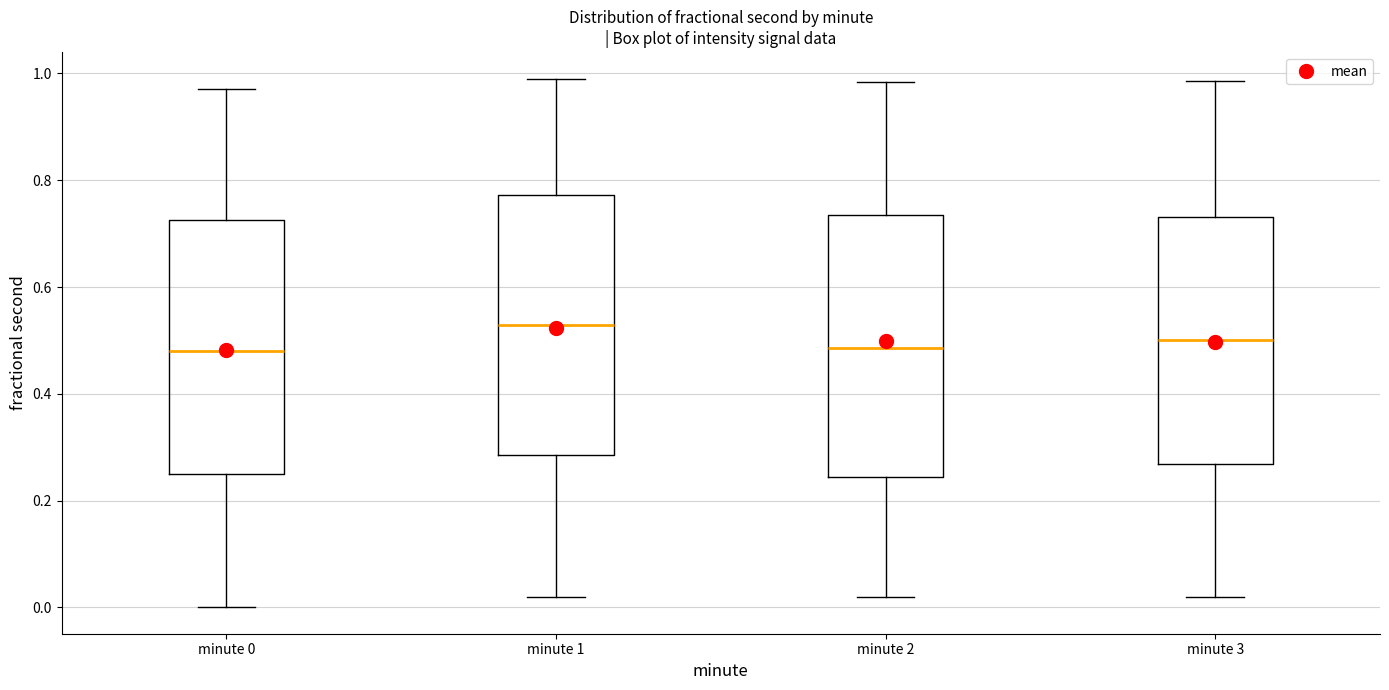

Reading left to right, transcribe this box plot: for each box, give where its median line is, the range the box spans, and where its two whiskers end, as read against the y-axis. The values are not printed on the chart, so give them approximately, as read against the axis.

minute 0: median 0.48, box 0.24 to 0.72, whiskers 0.00 to 0.98
minute 1: median 0.52, box 0.28 to 0.78, whiskers 0.02 to 1.00
minute 2: median 0.48, box 0.24 to 0.74, whiskers 0.02 to 0.98
minute 3: median 0.50, box 0.26 to 0.74, whiskers 0.02 to 0.98